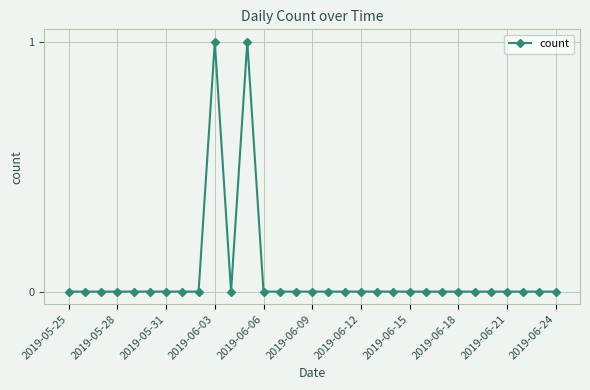

True or false: there are more than 0 points higher than both neighbors.

True